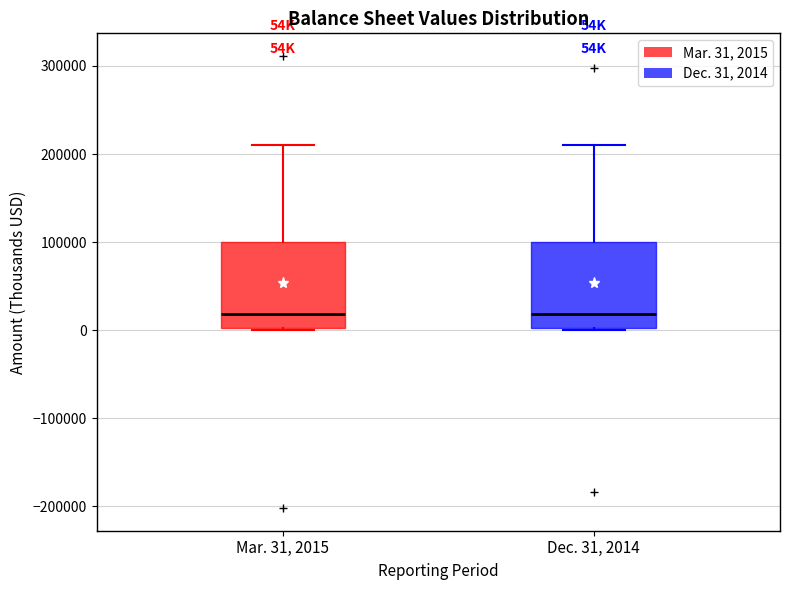

Reading left to right, read every box against the y-axis: the position of its median line, the range the box covers, and the ends of its whiskers. The values are not printed on the chart, so give them approximately, as read against the axis.

Mar. 31, 2015: median 20000, box 0 to 100000, whiskers 0 to 210000
Dec. 31, 2014: median 20000, box 0 to 100000, whiskers 0 (just below the box's lower edge) to 210000